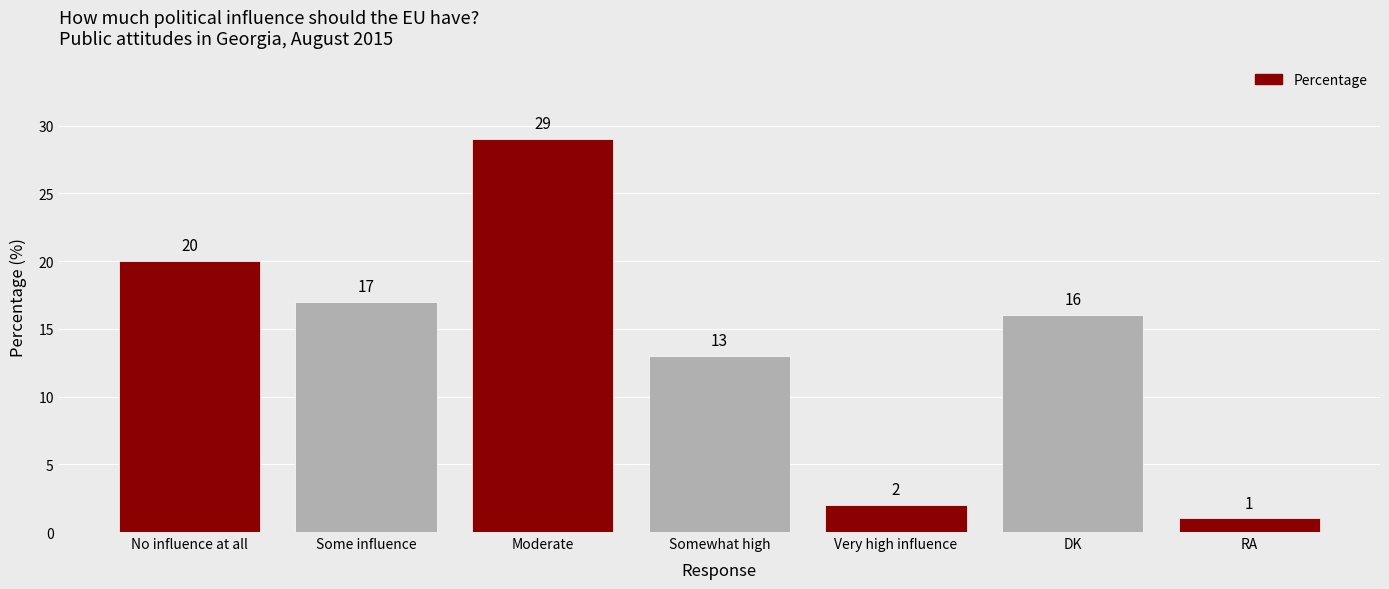

The value at DK is 16. True or false?

True